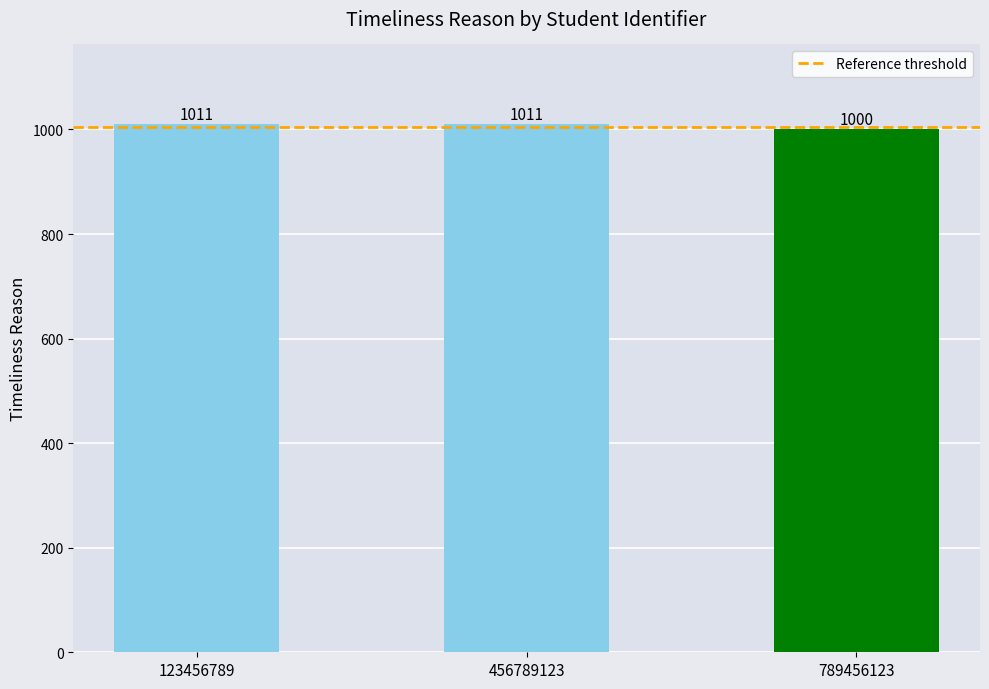

What is the minimum value shown in the chart?

1000